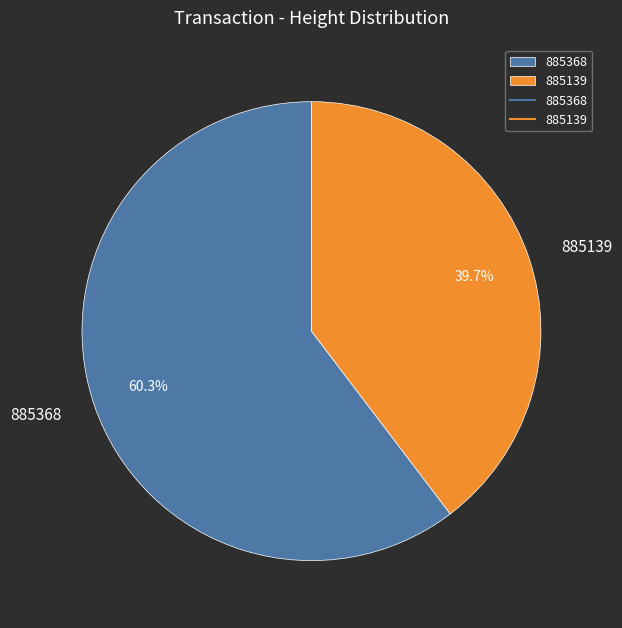

To the nearest percent, what is the difference between the 885139 and 885368 slice percentages?

21%